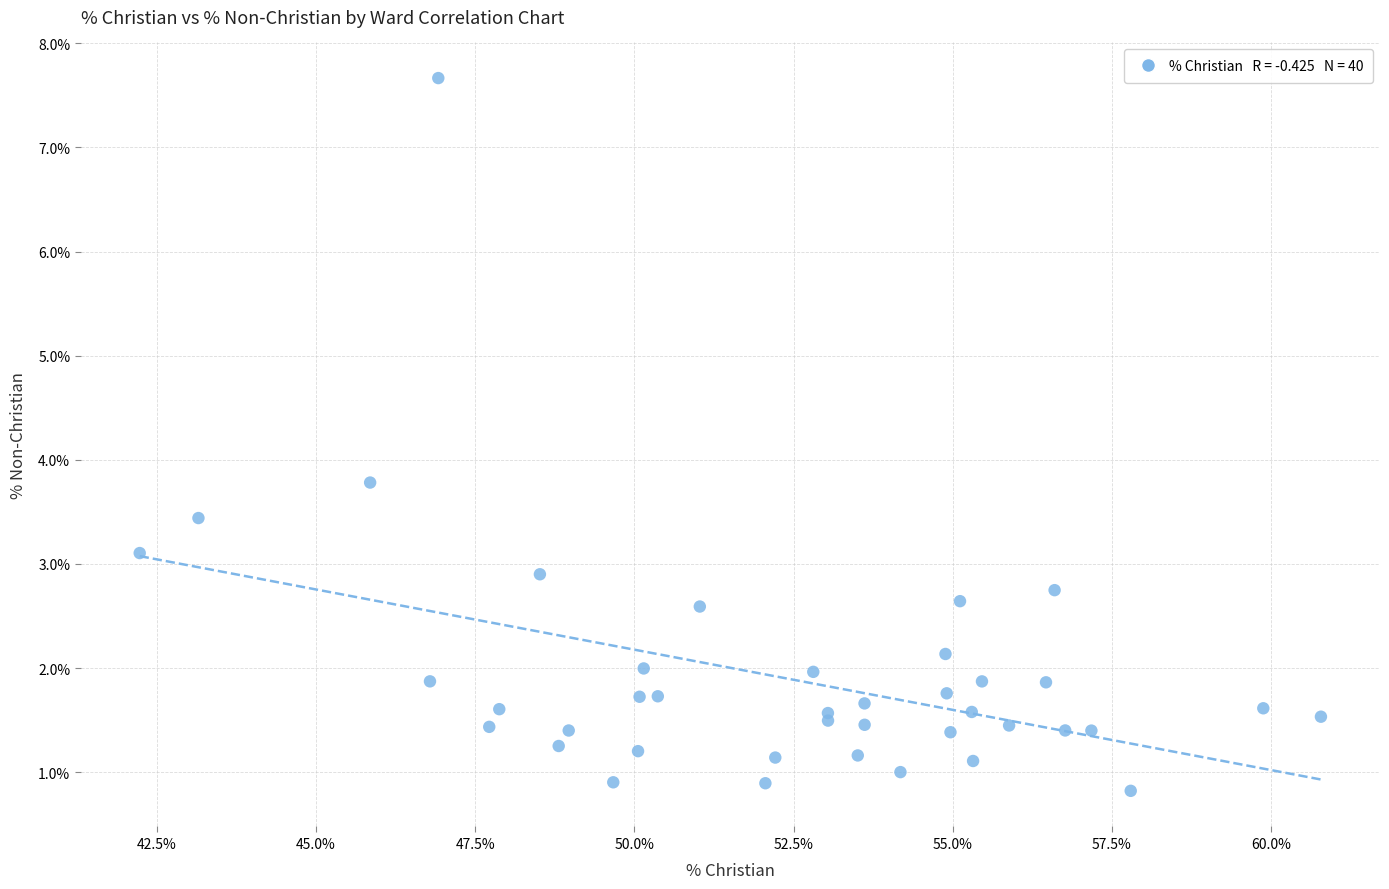

What Y value in the scatter plot is closest to 4?

3.8